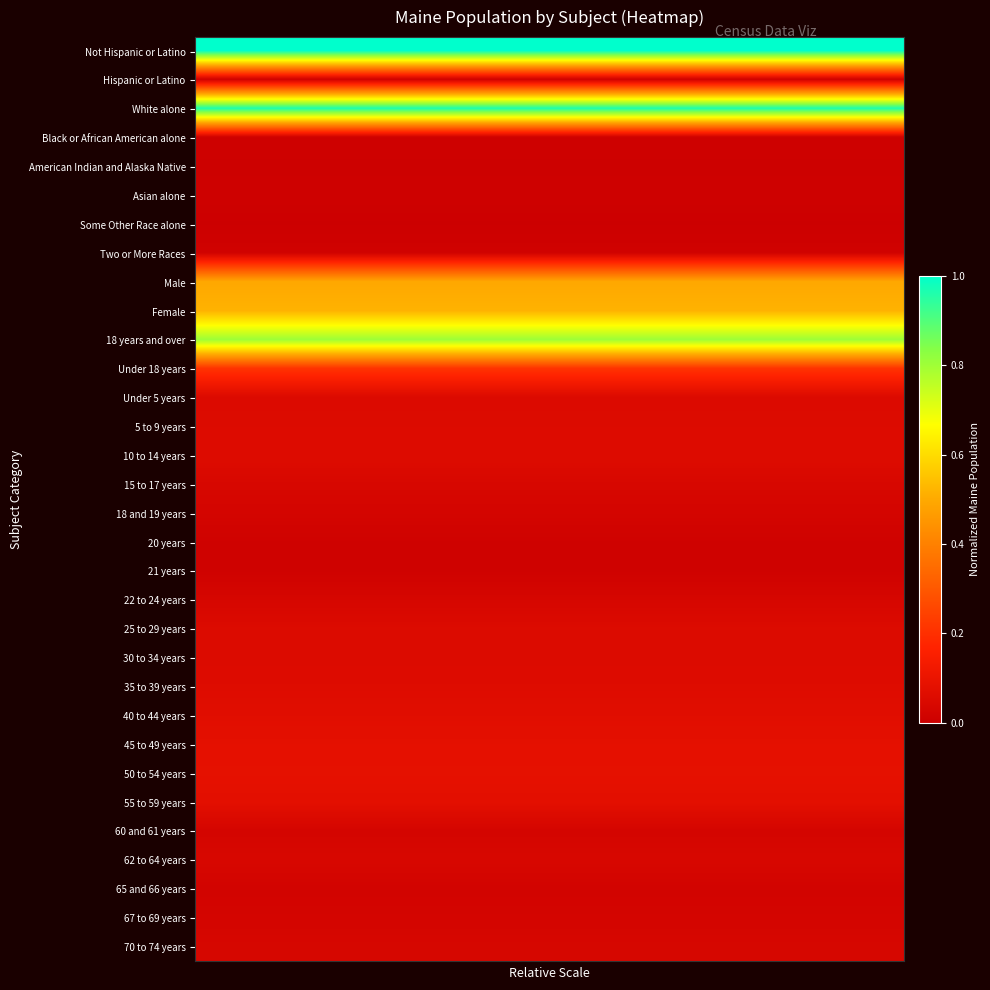

Rank the series by their maximum value, from highest to lowest.

Not Hispanic or Latino, White alone, 18 years and over, Female, Male, Under 18 years, 50 to 54 years, 45 to 49 years, 55 to 59 years, 40 to 44 years, 35 to 39 years, 10 to 14 years, 5 to 9 years, 25 to 29 years, 30 to 34 years, Under 5 years, 15 to 17 years, 62 to 64 years, 70 to 74 years, 22 to 24 years, 60 and 61 years, 67 to 69 years, 18 and 19 years, 65 and 66 years, Two or More Races, 20 years, Hispanic or Latino, 21 years, Black or African American alone, Asian alone, American Indian and Alaska Native, Some Other Race alone